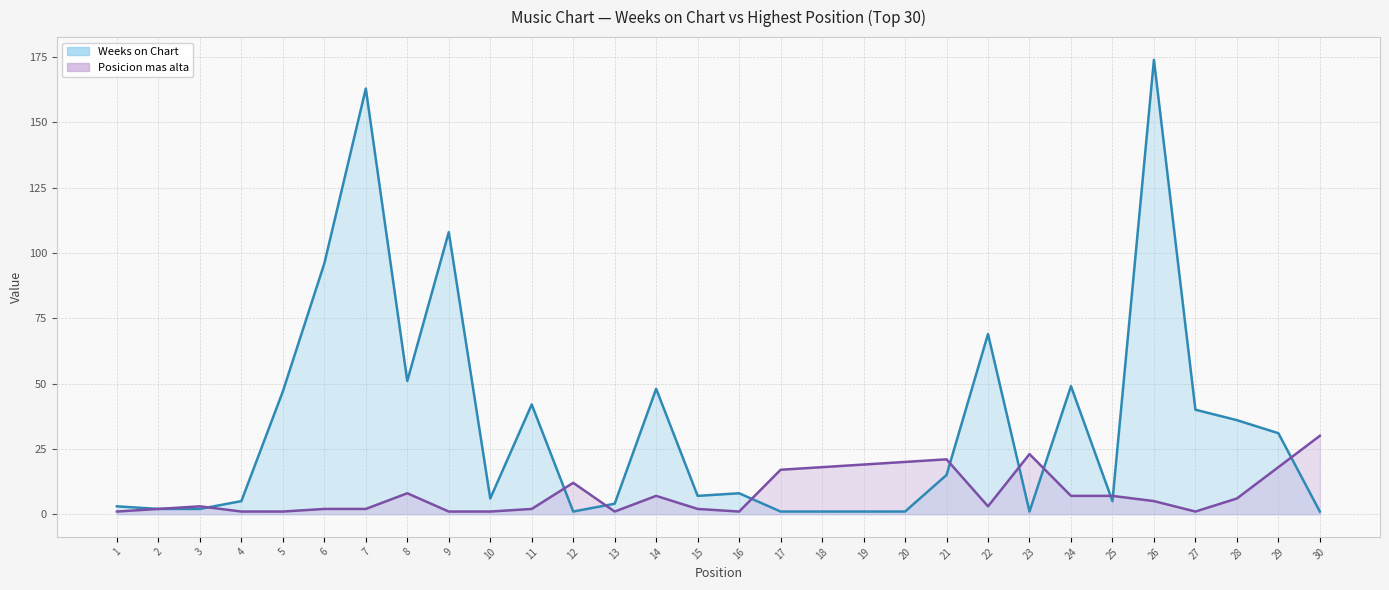

What is the value of the Posicion mas alta point at the 14th from the left?

7